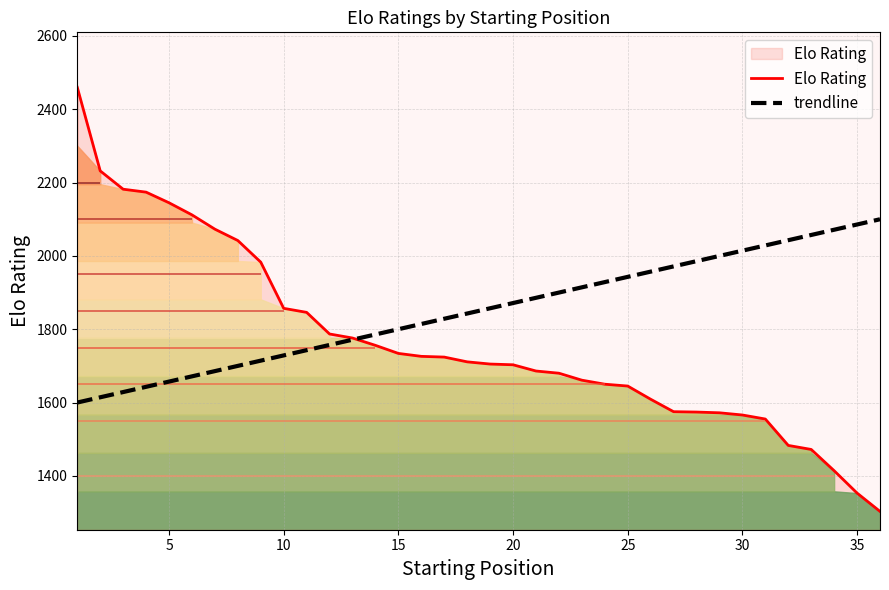

True or false: trendline has a value of 3105.0 at 30.

False